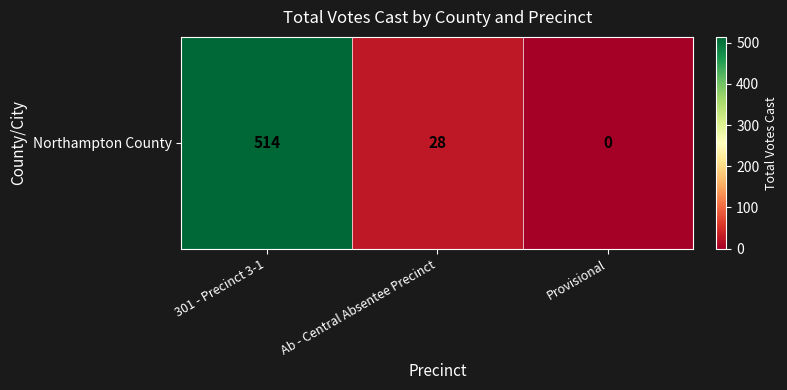

How many categories are shown in the chart?

3